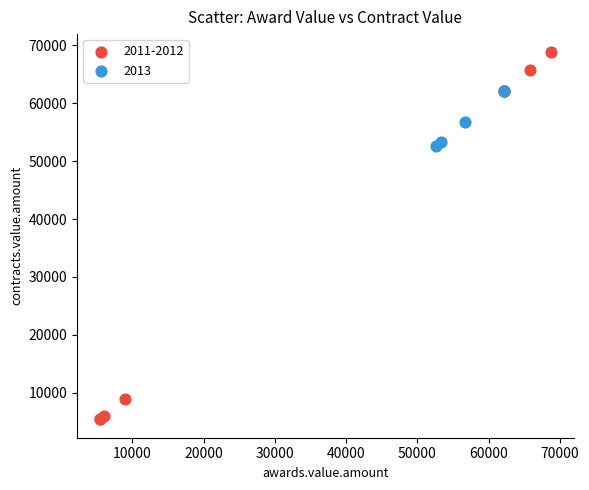

Which series has the widest spread of Y values?

2011-2012